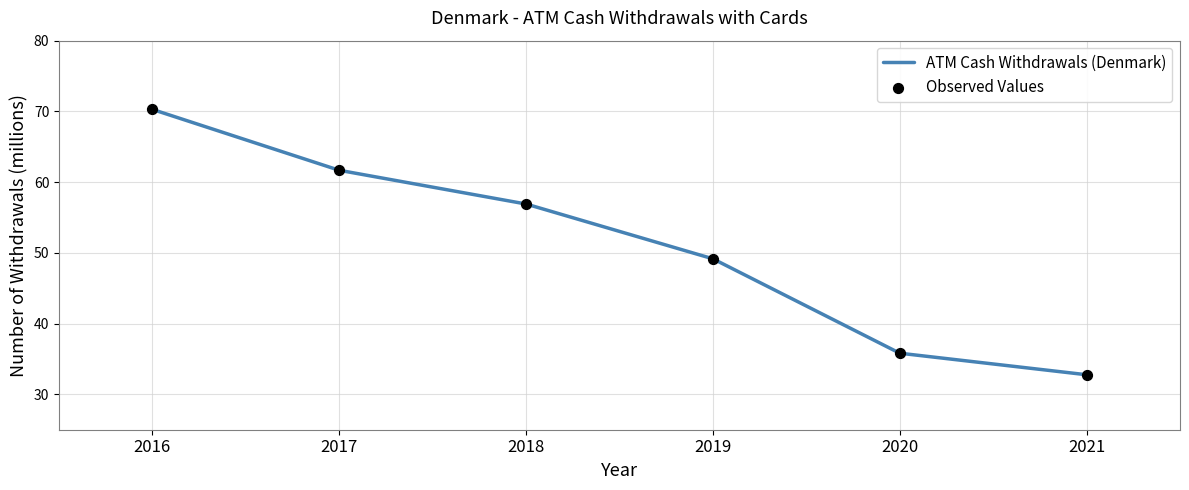

True or false: there are more than 1 points higher than both neighbors.

False